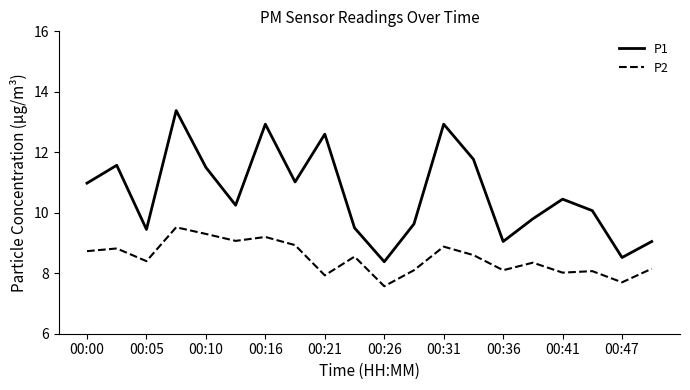

List the series in order of their peak value, lowest first.

P2, P1